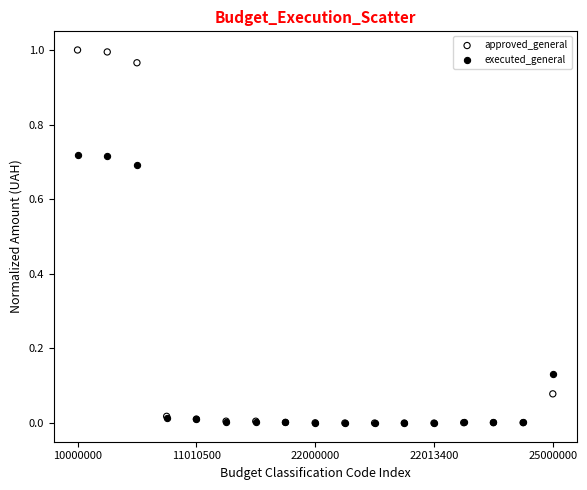

Which series reaches the maximum Y coordinate?

approved_general